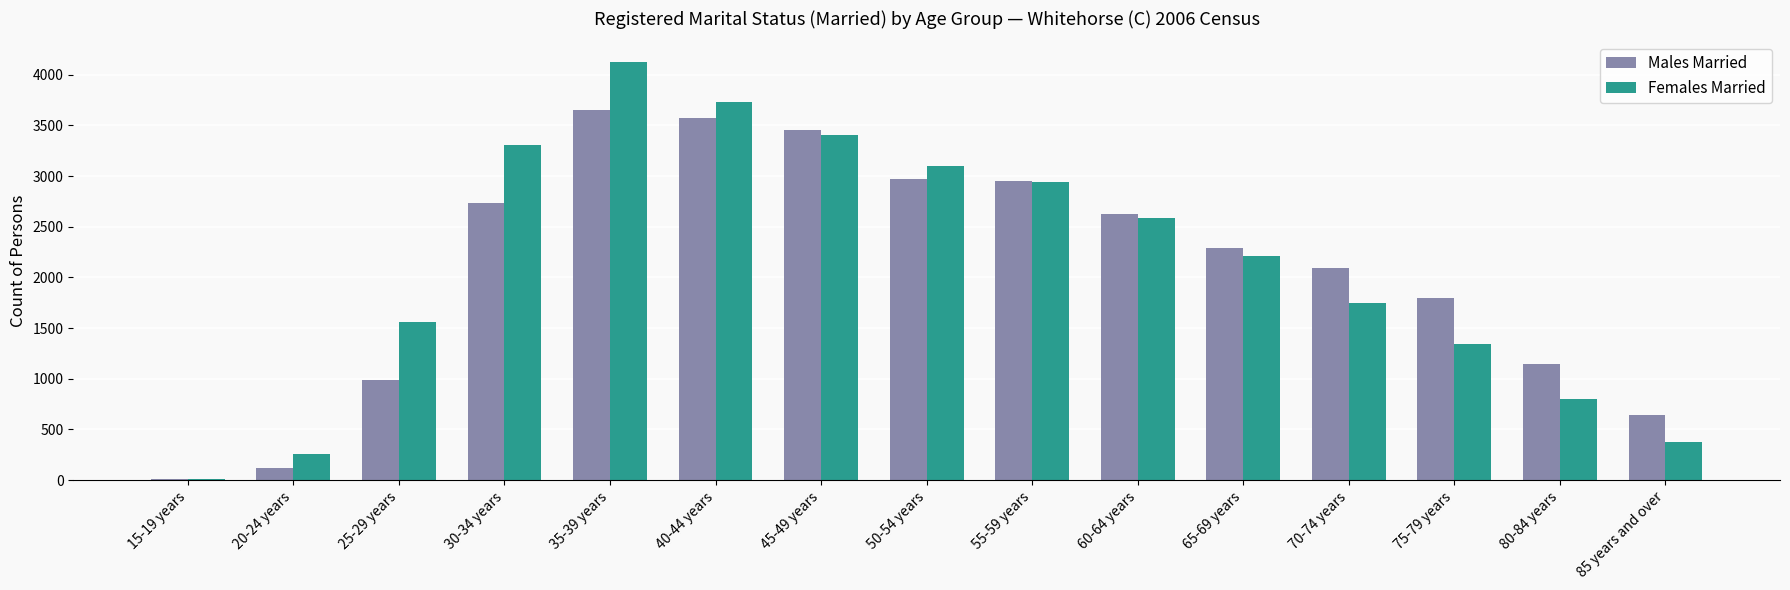

Reading left to right, what are all the values shown in this chart?

Males Married: 7	122	984	2737	3654	3574	3458	2973	2948	2623	2295	2095	1801	1146	642
Females Married: 10	255	1565	3311	4124	3727	3407	3101	2939	2582	2213	1749	1342	800	373